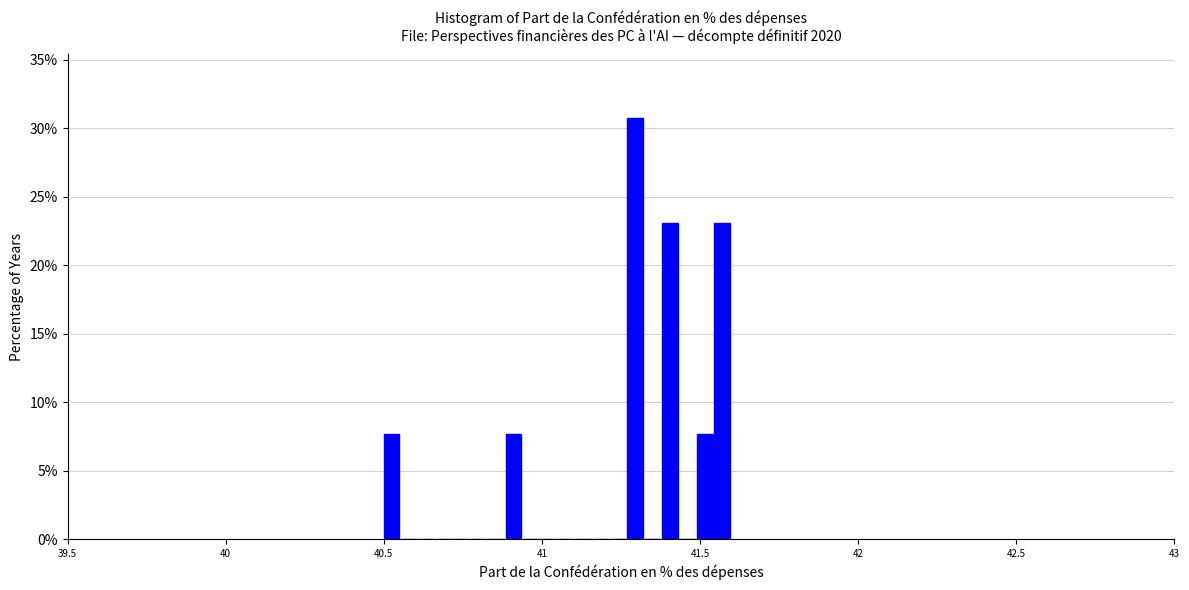

Around what value on the x-axis is the tallest bar? Give the approximate position of its centre, as read against the axis.

41.30